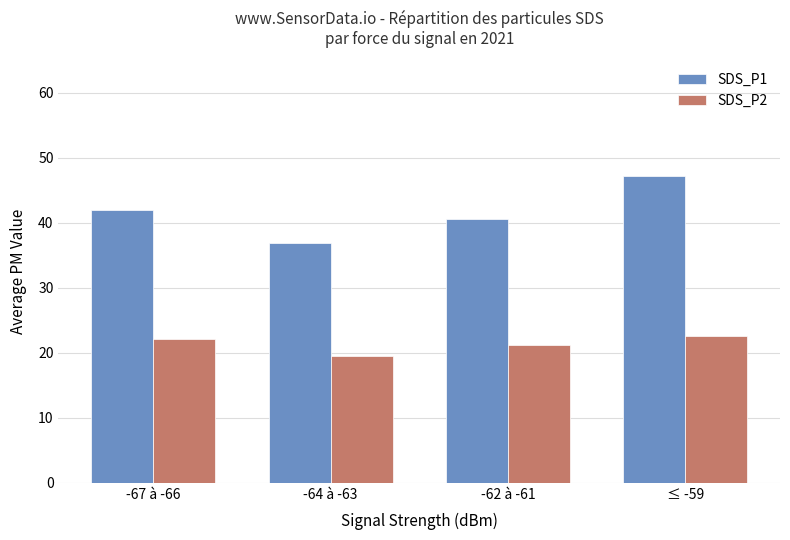

What is the label of the 1st bar from the left?

-67 à -66